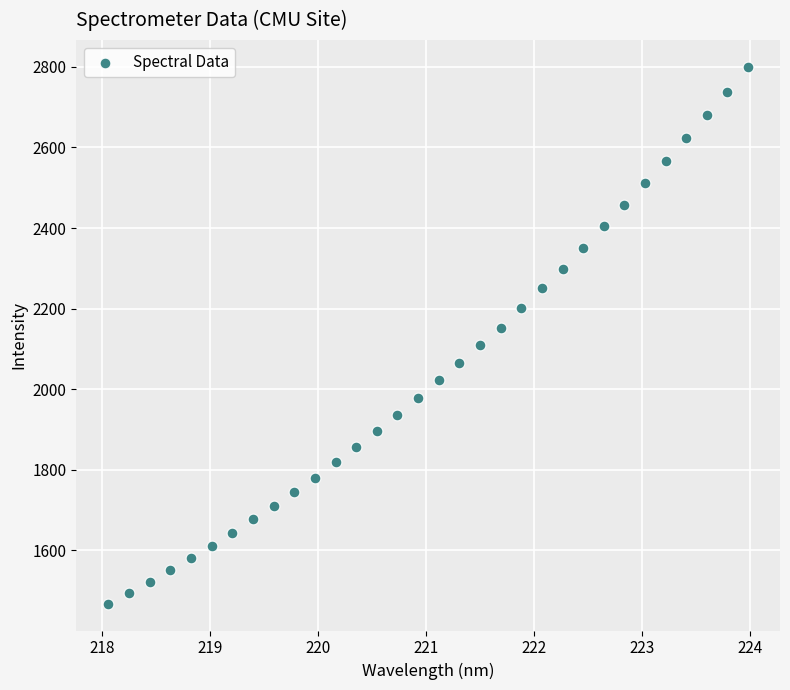

What is the range of X values (max minus min)?

5.9